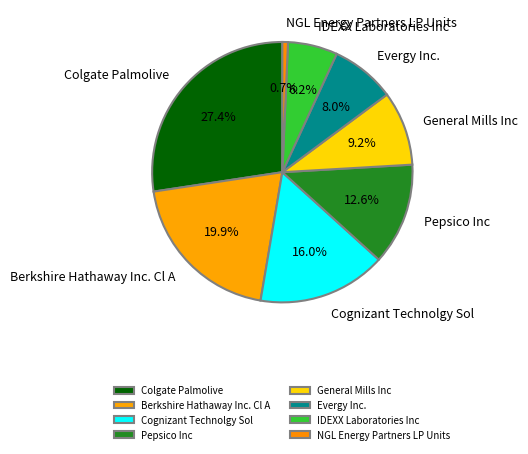

Is it true that Evergy Inc. is 1% of the pie?

False